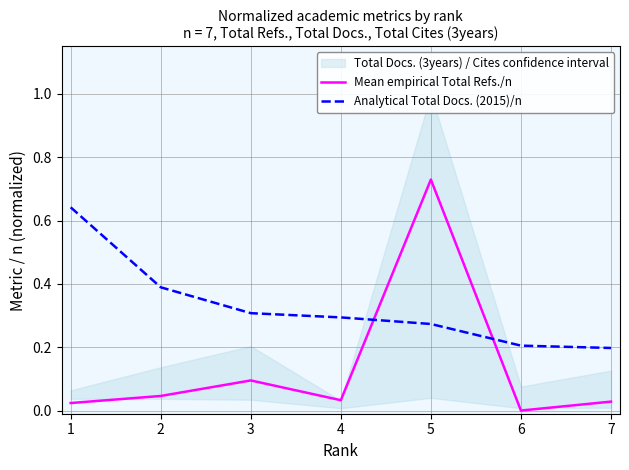

True or false: Mean empirical Total Refs./n and Analytical Total Docs. (2015)/n cross at least once.

True